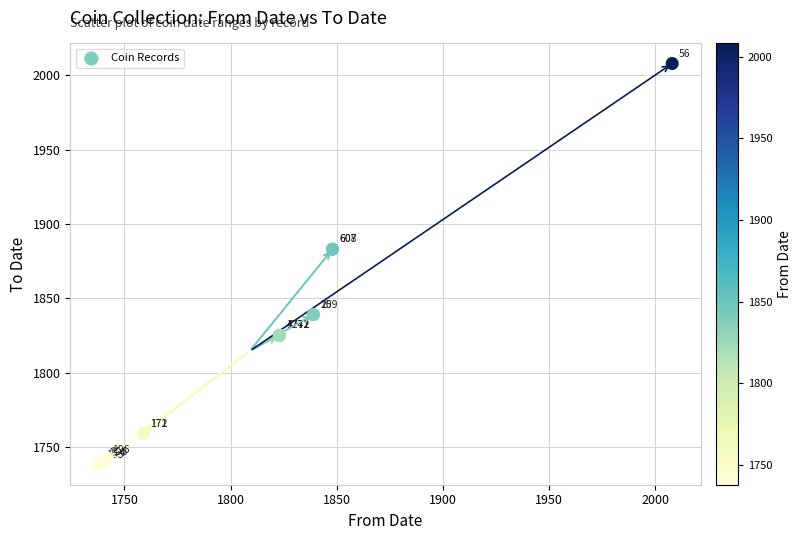

What Y value in the scatter plot is closest to 1873?

1883